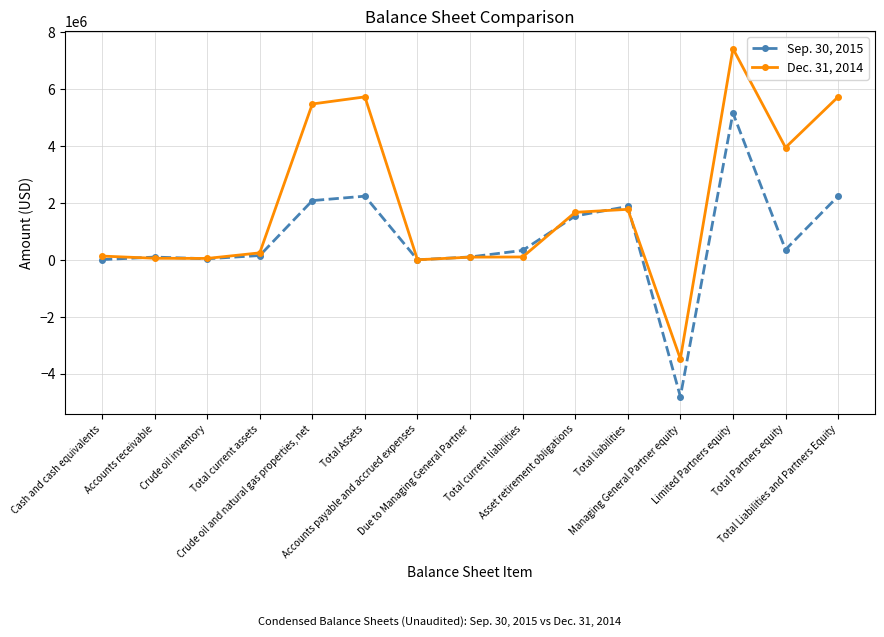

What is the minimum value shown in the chart?

-4802125